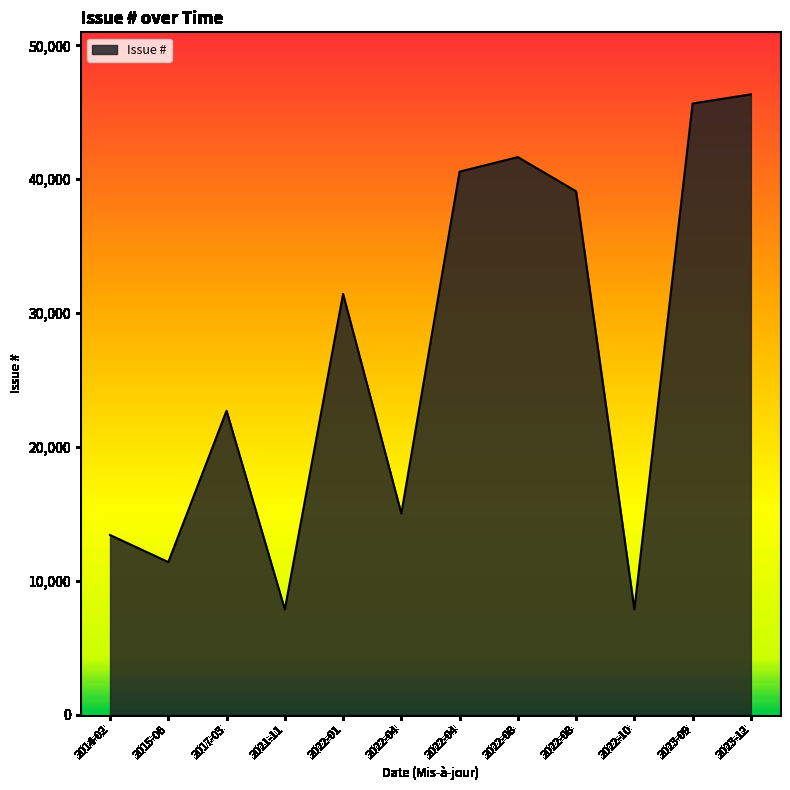

How many lines are shown in the chart?

1